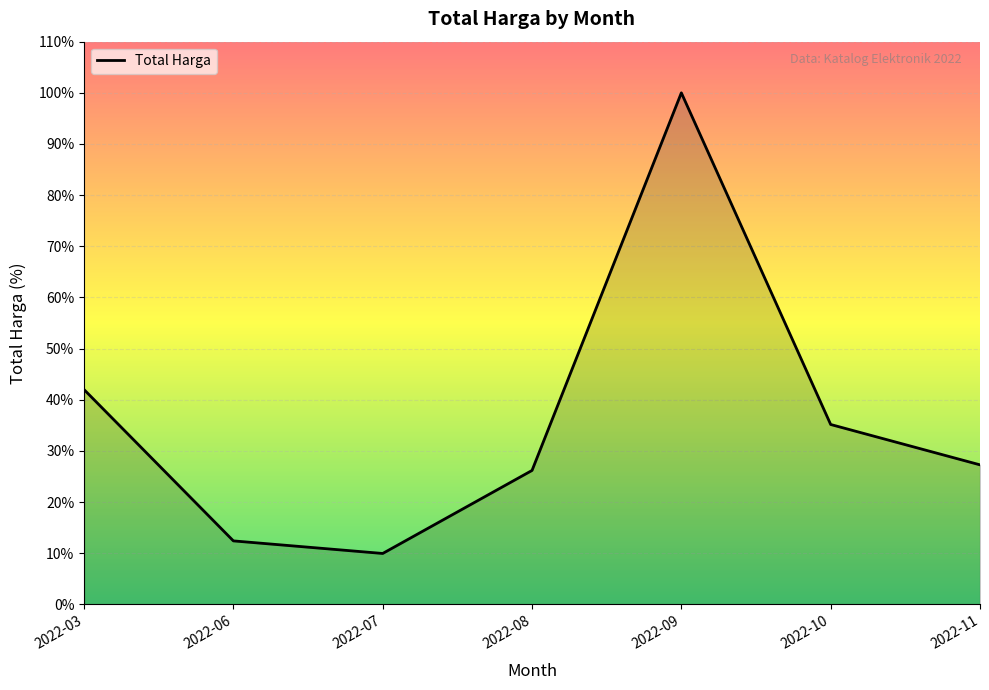

What is the difference between the maximum and minimum values?

1444409000